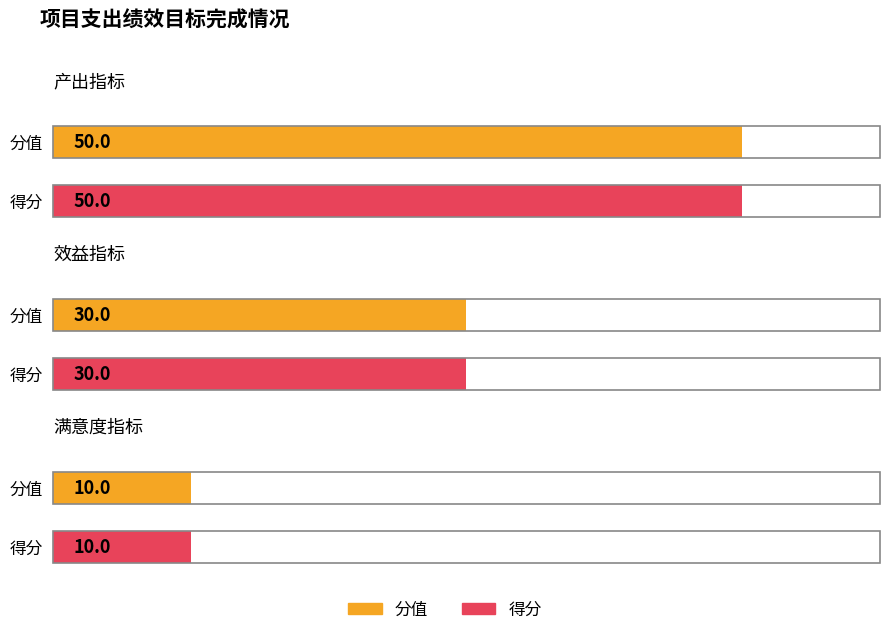

How many bars are there in total?

6